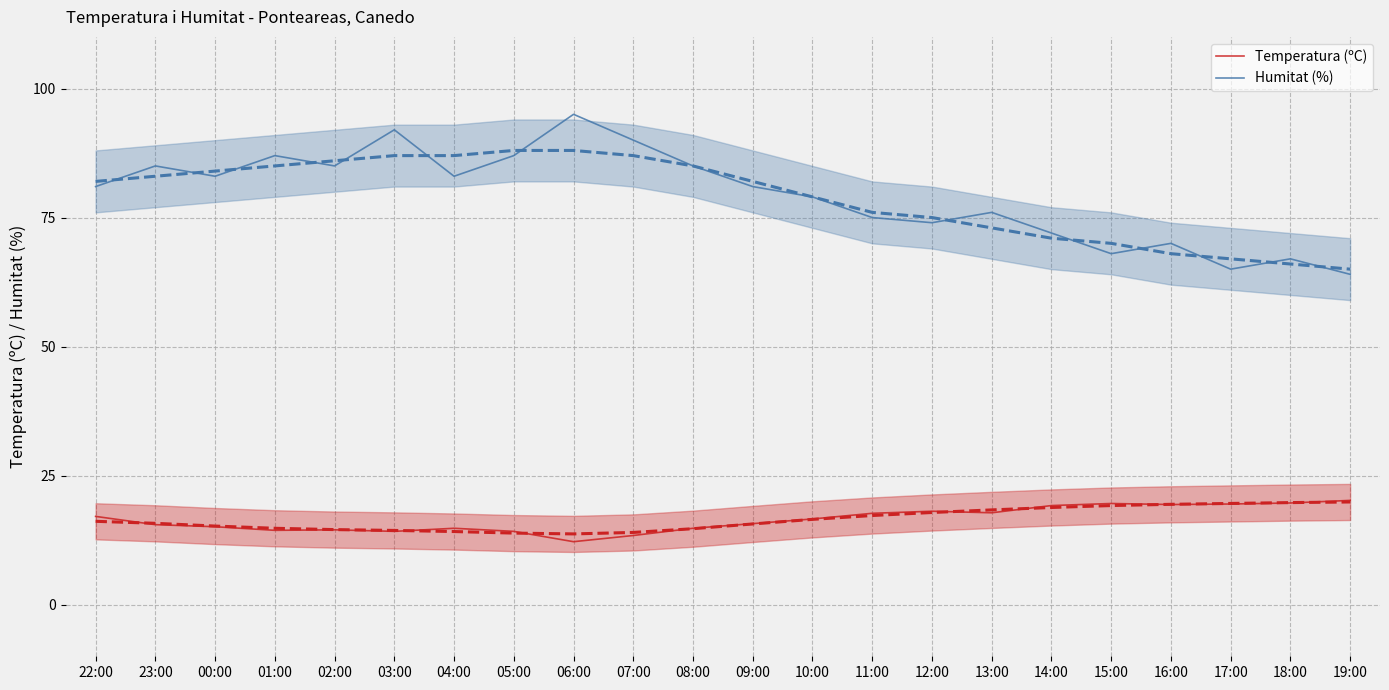

Does the chart display data point markers on the line(s)?

No